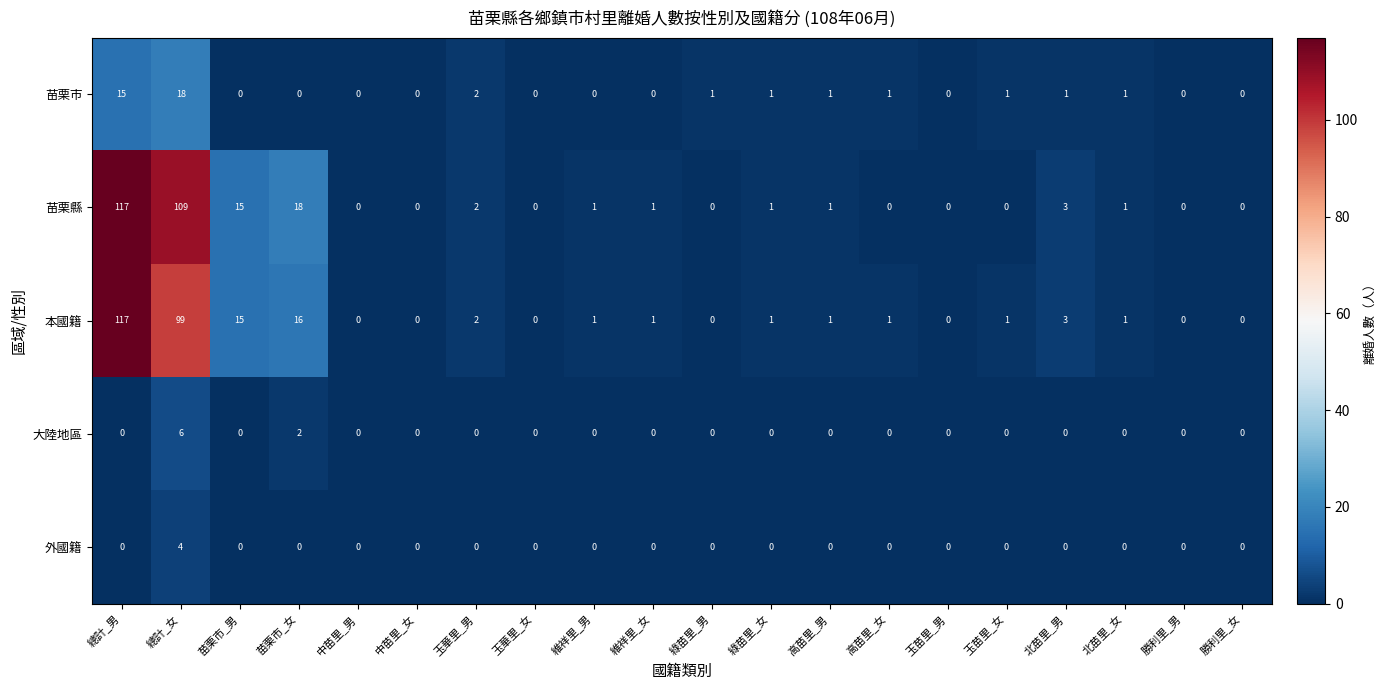

What is the difference between the highest and lowest values at 苗栗市_男?

15